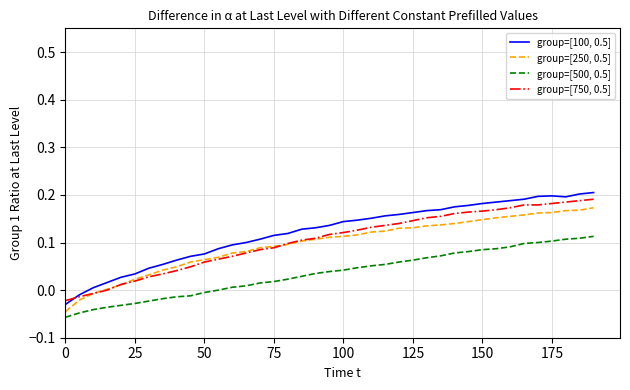

List the series in order of their peak value, lowest first.

group=[500, 0.5], group=[250, 0.5], group=[750, 0.5], group=[100, 0.5]